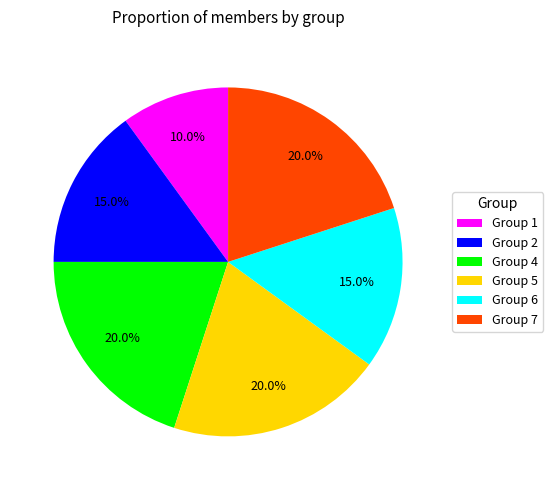

Which slice is the smallest?

Group 1